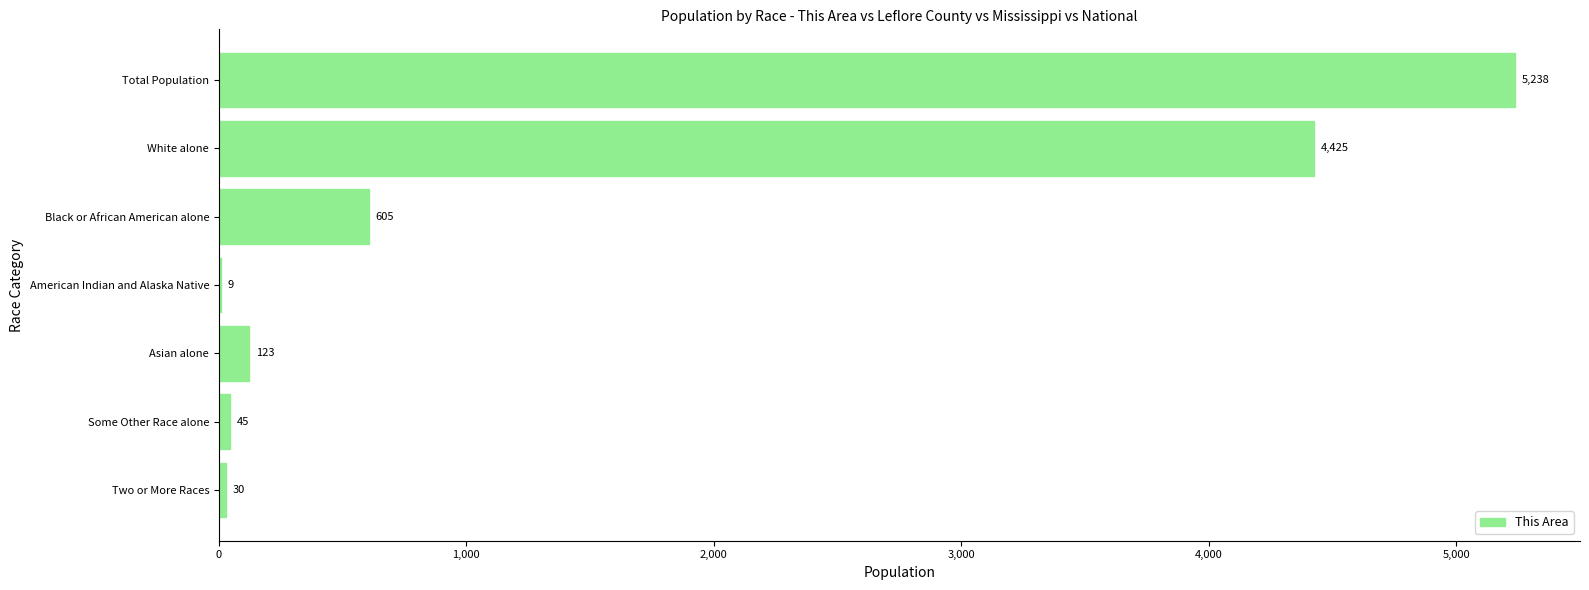

What is the ratio of the value at Black or African American alone to the value at Asian alone?

4.9